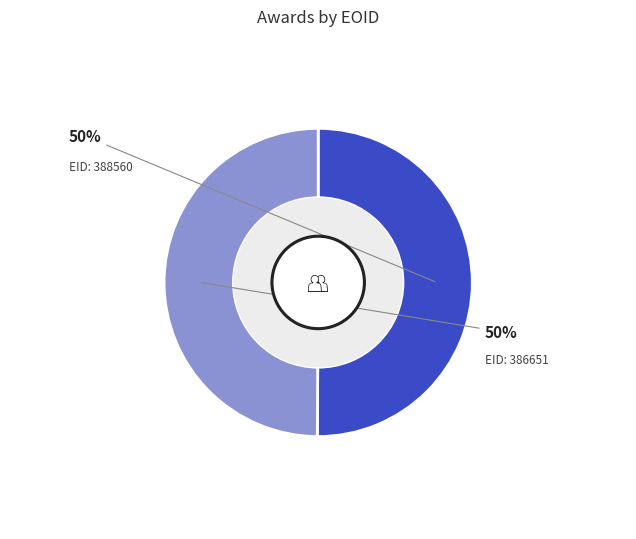

Rank the categories by value from highest to lowest.

388560, 386651